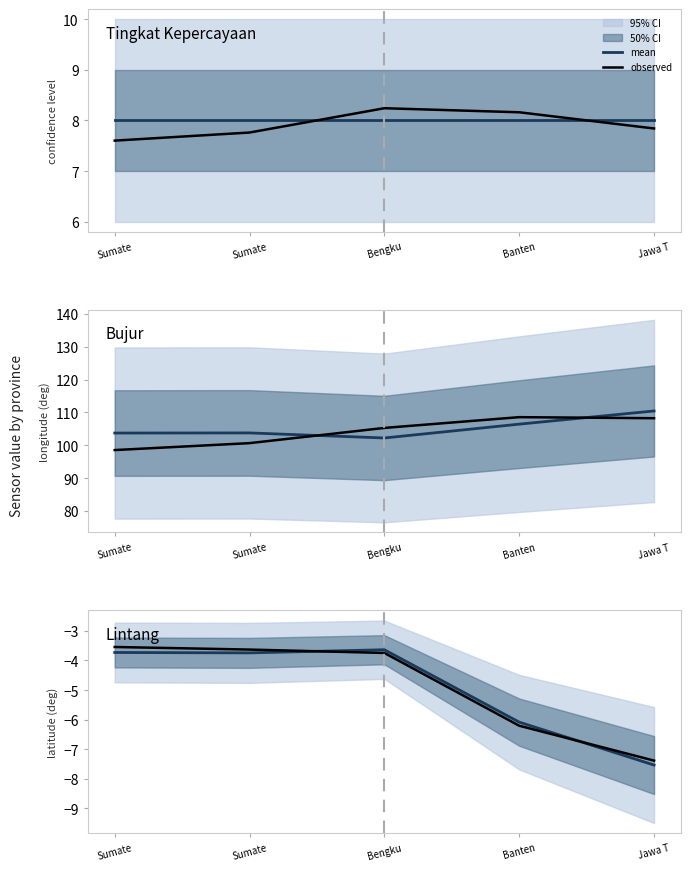

List the series in order of their overall mean, highest first.

observed, mean